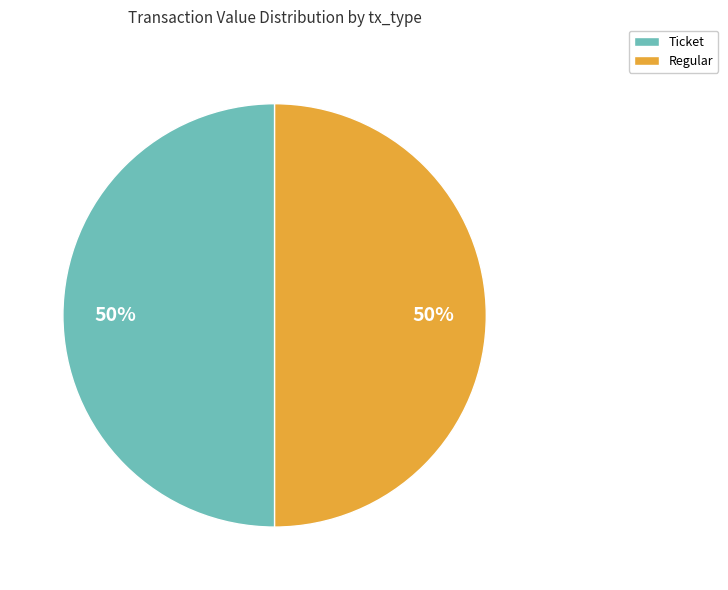

True or false: Ticket accounts for 64% of the total.

False